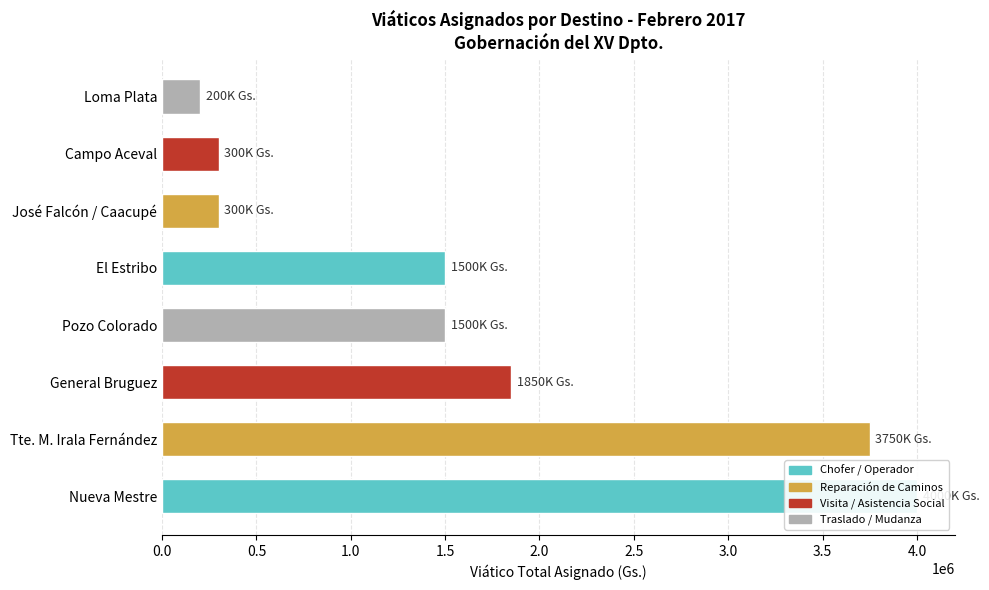

Read the value at Pozo Colorado.

1500000